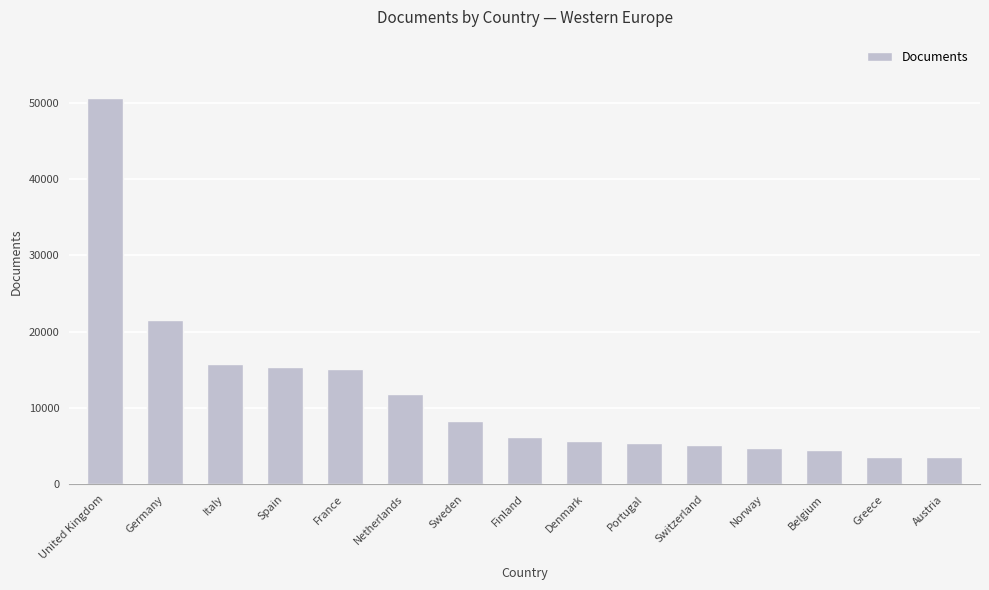

True or false: the data shows 3556 at Austria.

True